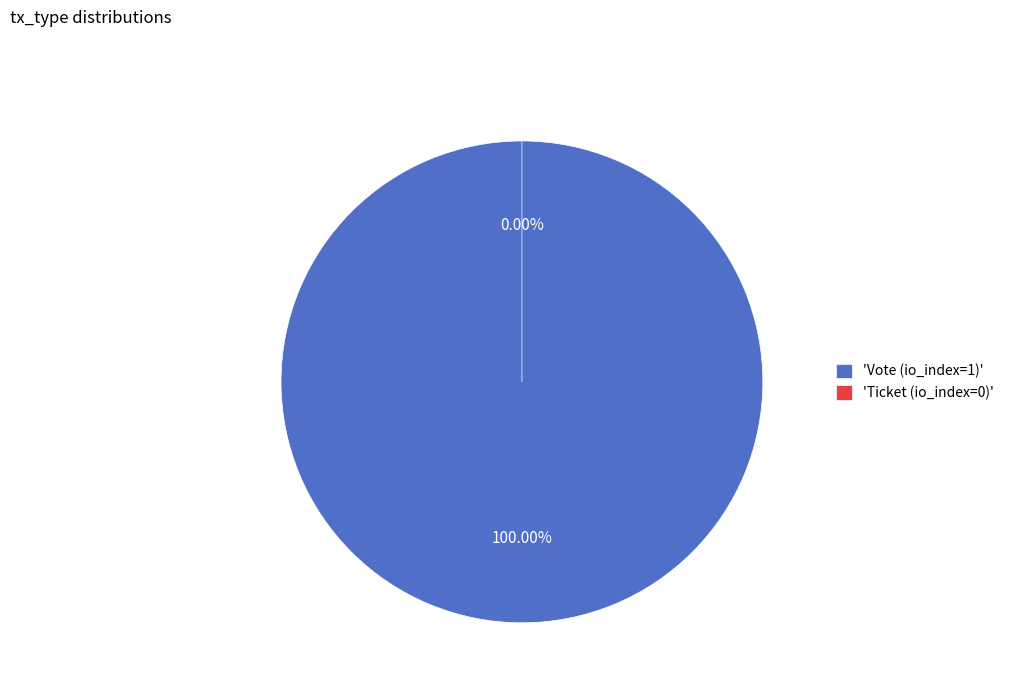

What percentage is NOT represented by Ticket (io_index=0)?

100.0%